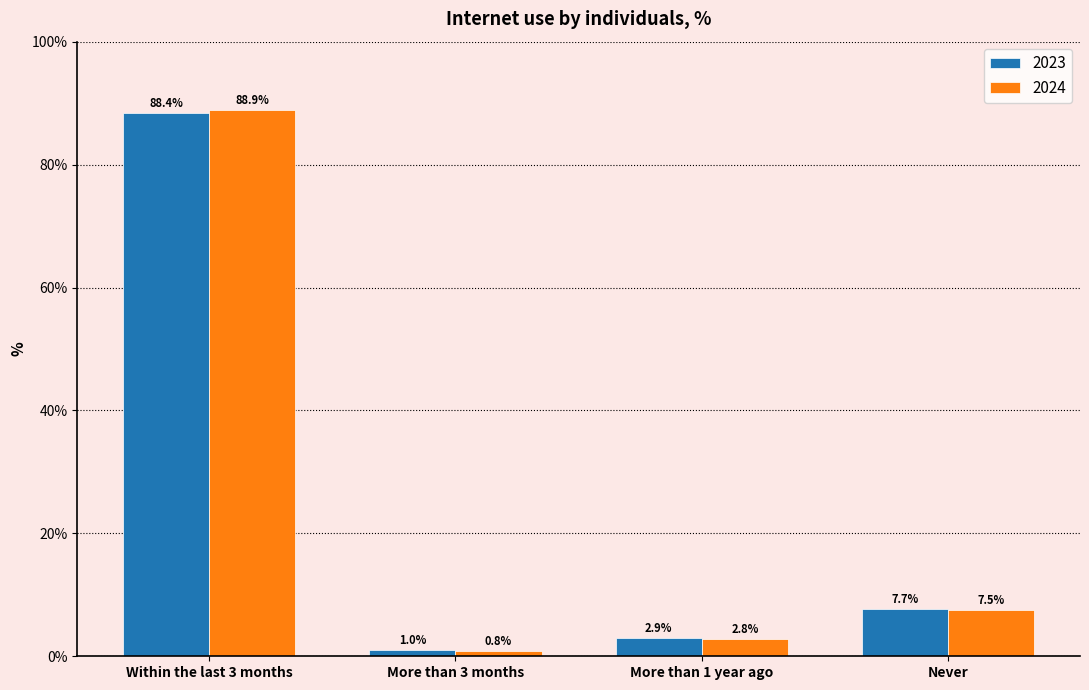

The value of 2024 at Within the last 3 months is 88.9. True or false?

True